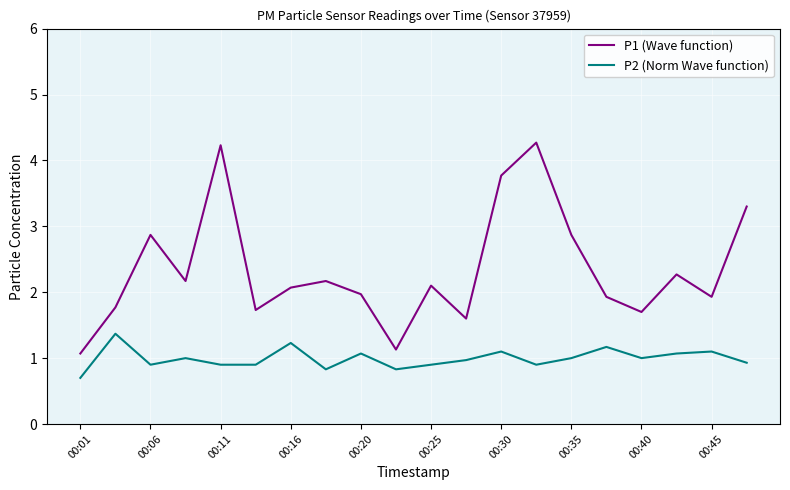

What is the minimum value for P2 (Norm Wave function)?

0.7